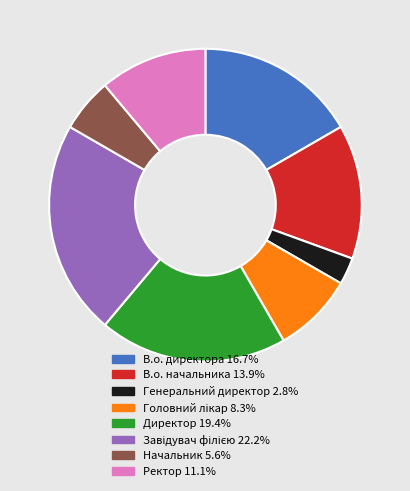

Is В.о. директора the majority of the pie?

No